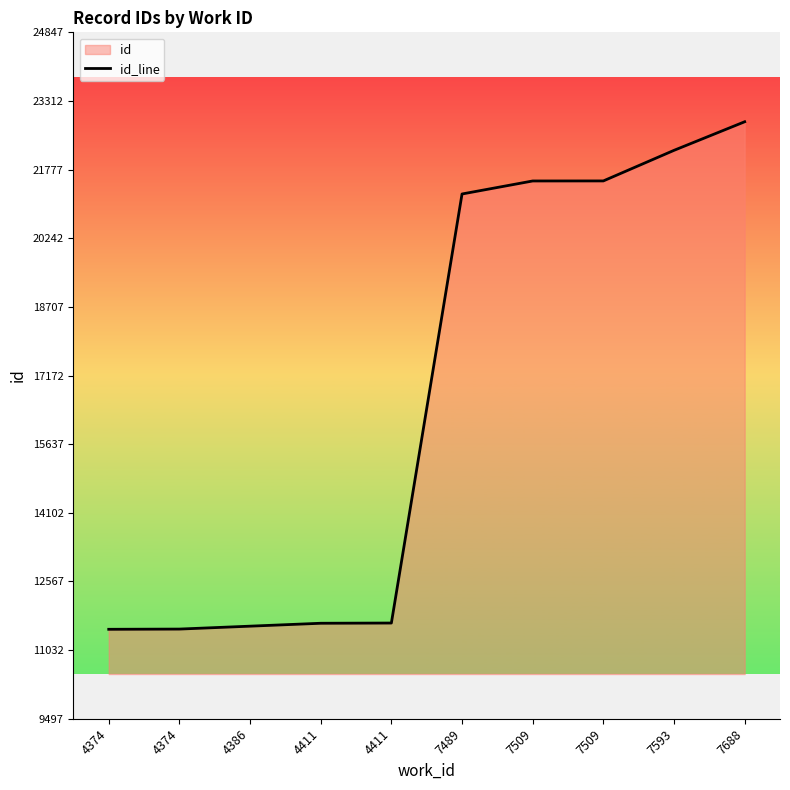

Where is the data nearest to the value 17172?

7489